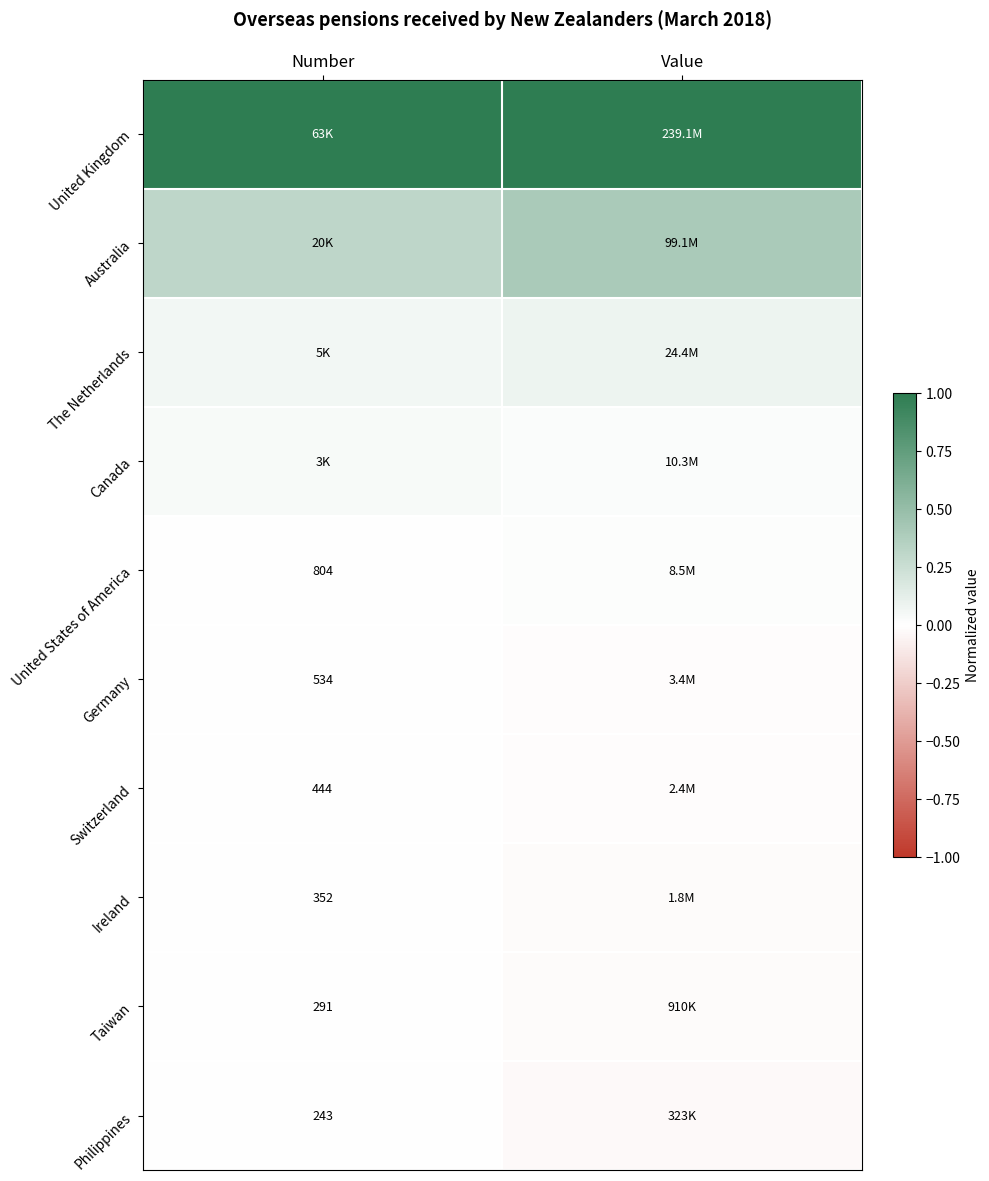

At how many categories does at least one series exceed 0?

2